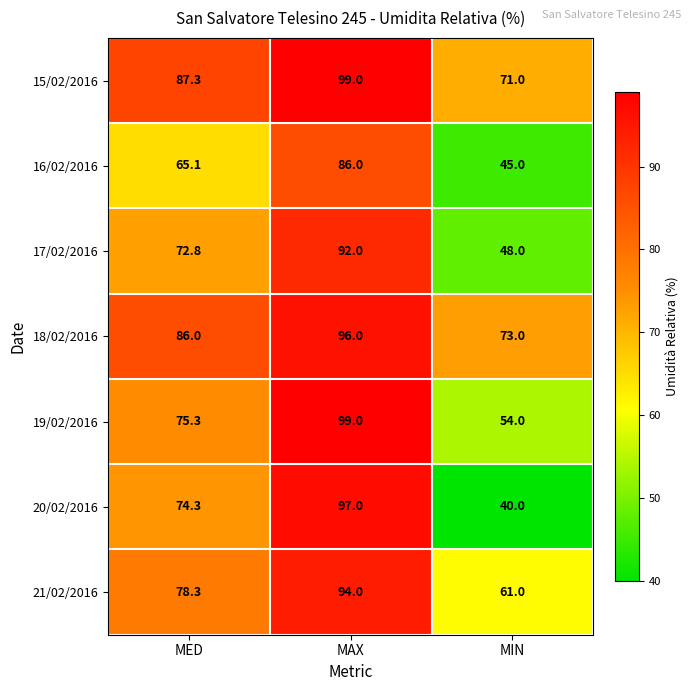

Is the value of 19/02/2016 at MAX greater than the value of 16/02/2016 at MAX?

Yes